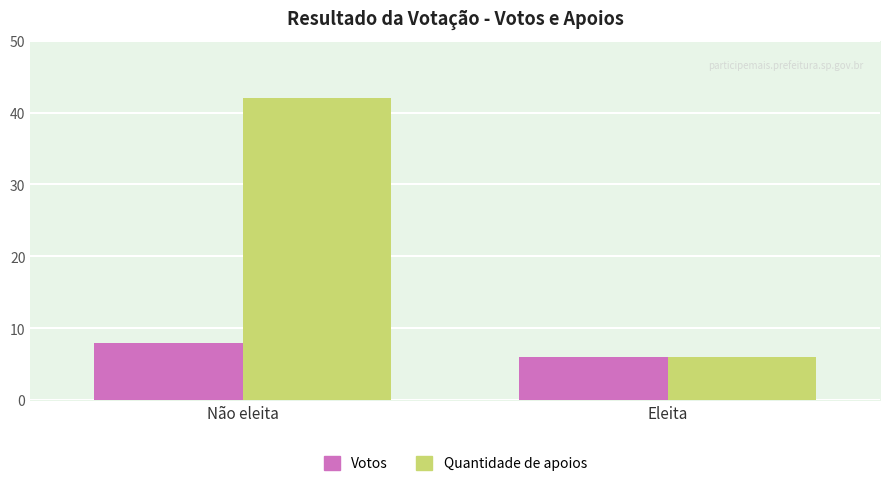

Rank the series by their maximum value, from highest to lowest.

Quantidade de apoios, Votos